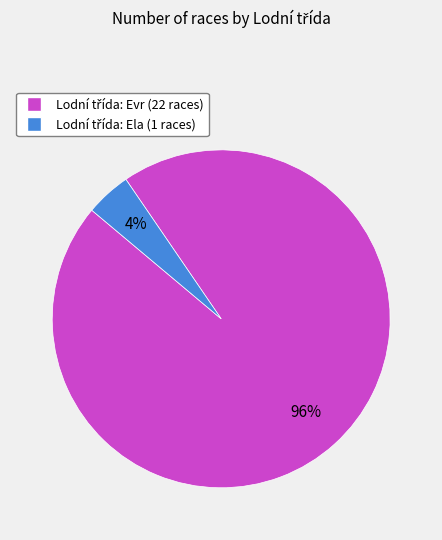

To the nearest percent, what is the average slice percentage?

50%